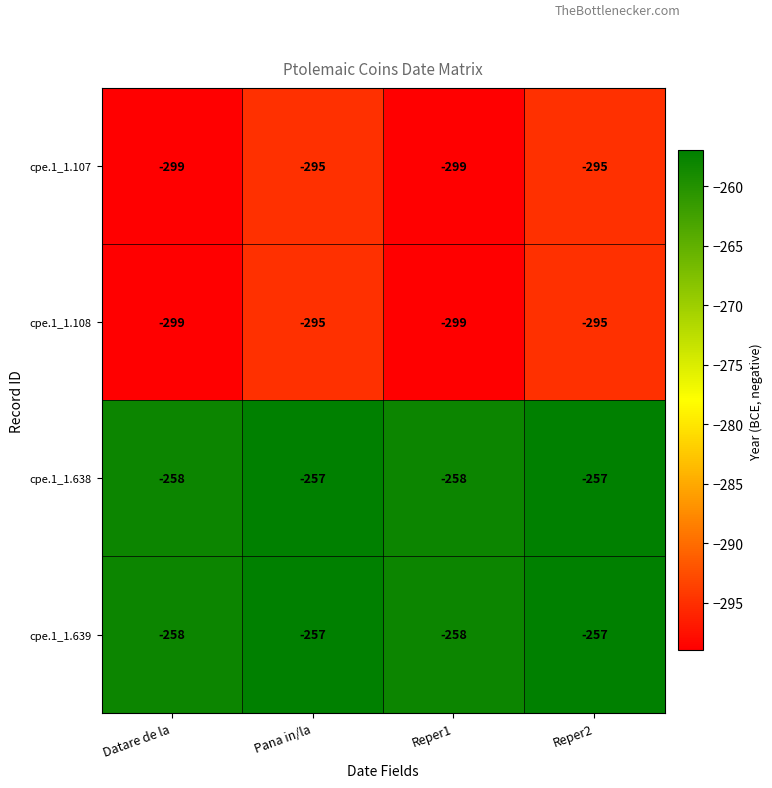

Count the cpe.1_1.108 values in the range -299 to -295.

4